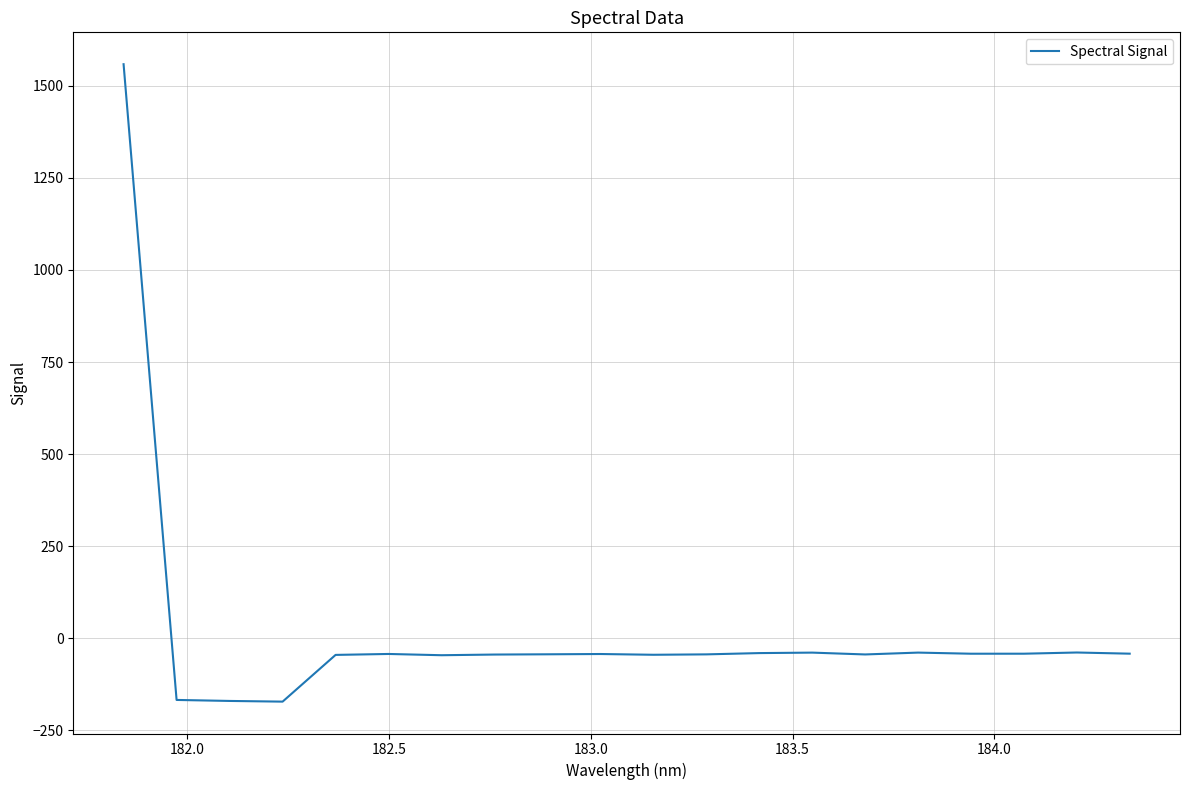

What is the difference between the maximum and minimum values?

1730.4